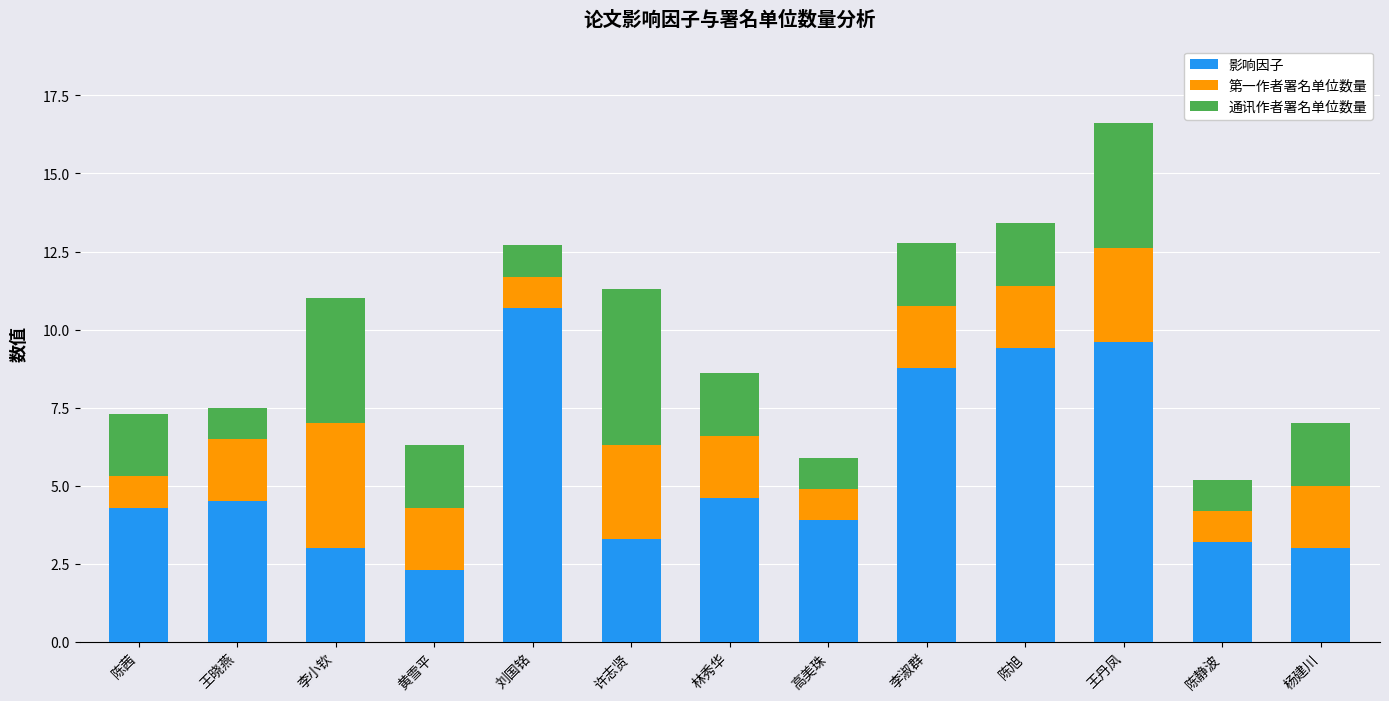

At which category is the sum across all series the highest?

王丹凤